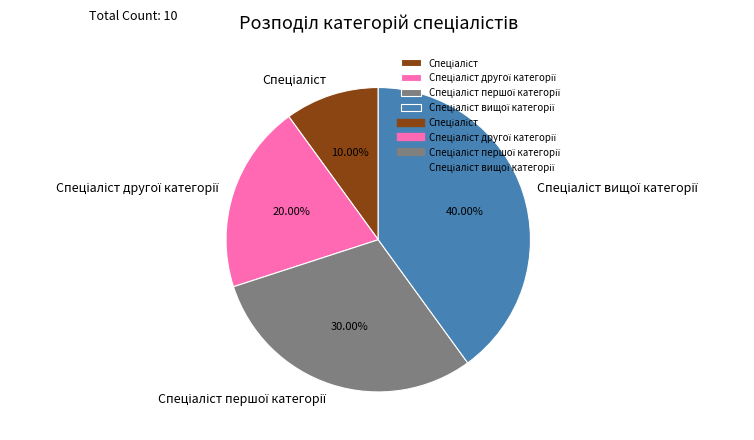

Does any single category account for the majority?

No